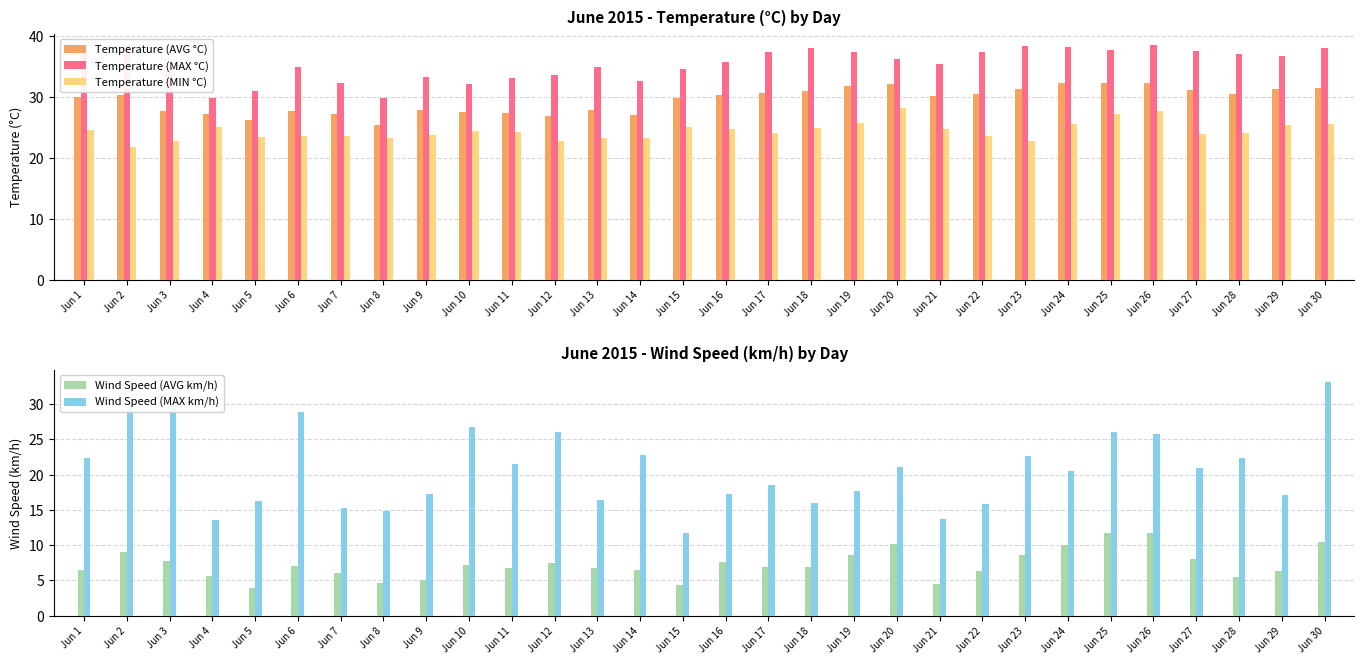

Reading right to left, what are all the values shown in this chart?

Temperature (AVG °C): 31.4	31.2	30.5	31.1	32.3	32.3	32.2	31.3	30.4	30.1	32.0	31.7	30.9	30.6	30.2	29.8	27.0	27.8	26.8	27.3	27.5	27.8	25.3	27.2	27.6	26.1	27.1	27.6	30.2	30.0
Temperature (MAX °C): 37.9	36.7	37.0	37.5	38.4	37.6	38.1	38.3	37.3	35.3	36.2	37.4	37.9	37.4	35.7	34.5	32.6	34.9	33.6	33.1	32.1	33.3	29.8	32.2	34.9	31.0	29.7	34.8	38.4	37.7
Temperature (MIN °C): 25.5	25.3	24.1	23.9	27.7	27.1	25.5	22.8	23.6	24.7	28.2	25.6	24.8	24.0	24.7	25.1	23.2	23.2	22.8	24.2	24.3	23.7	23.3	23.6	23.6	23.4	25.0	22.8	21.8	24.5
Wind Speed (AVG km/h): 10.5	6.4	5.5	8.1	11.7	11.7	10.0	8.6	6.3	4.5	10.2	8.6	6.9	6.9	7.6	4.3	6.5	6.8	7.5	6.7	7.2	5.0	4.7	6.1	7.1	4.0	5.6	7.8	9.0	6.5
Wind Speed (MAX km/h): 33.2	17.1	22.4	20.9	25.8	26.1	20.5	22.7	15.8	13.7	21.1	17.7	16.0	18.6	17.2	11.7	22.8	16.4	26.1	21.5	26.7	17.3	14.9	15.3	28.9	16.2	13.6	30.1	30.1	22.3